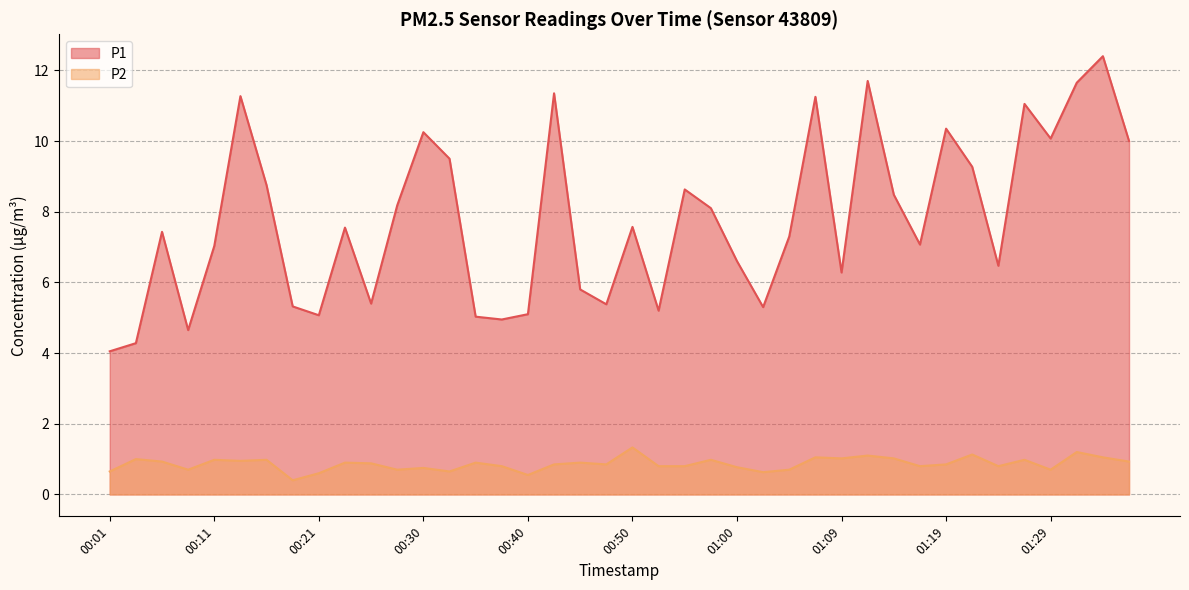

How many categories are shown in the chart?

40